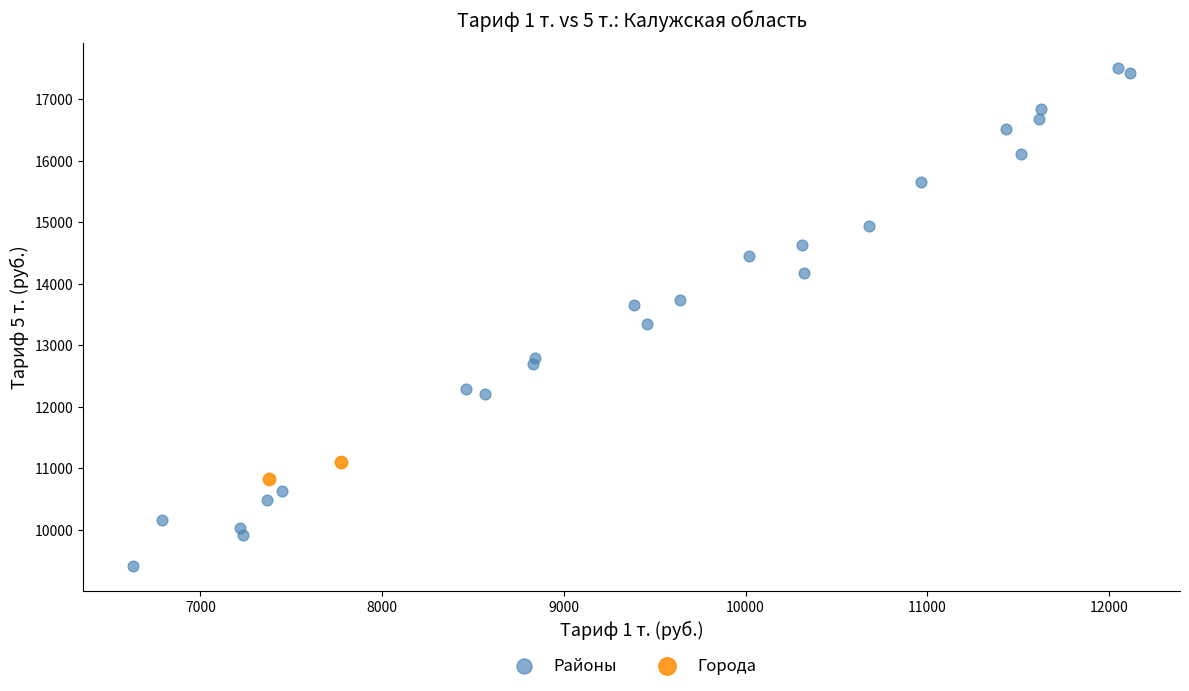

What are all the series names shown in the legend?

Районы, Города